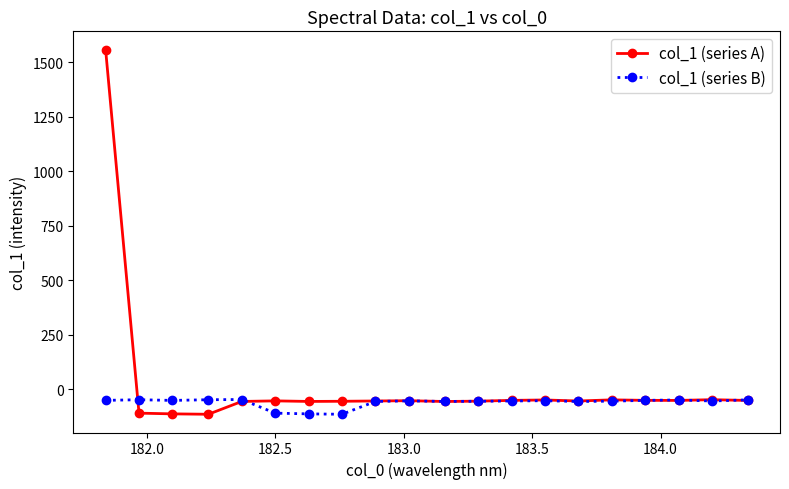

Which series has the largest total across all categories?

col_1 (series A)